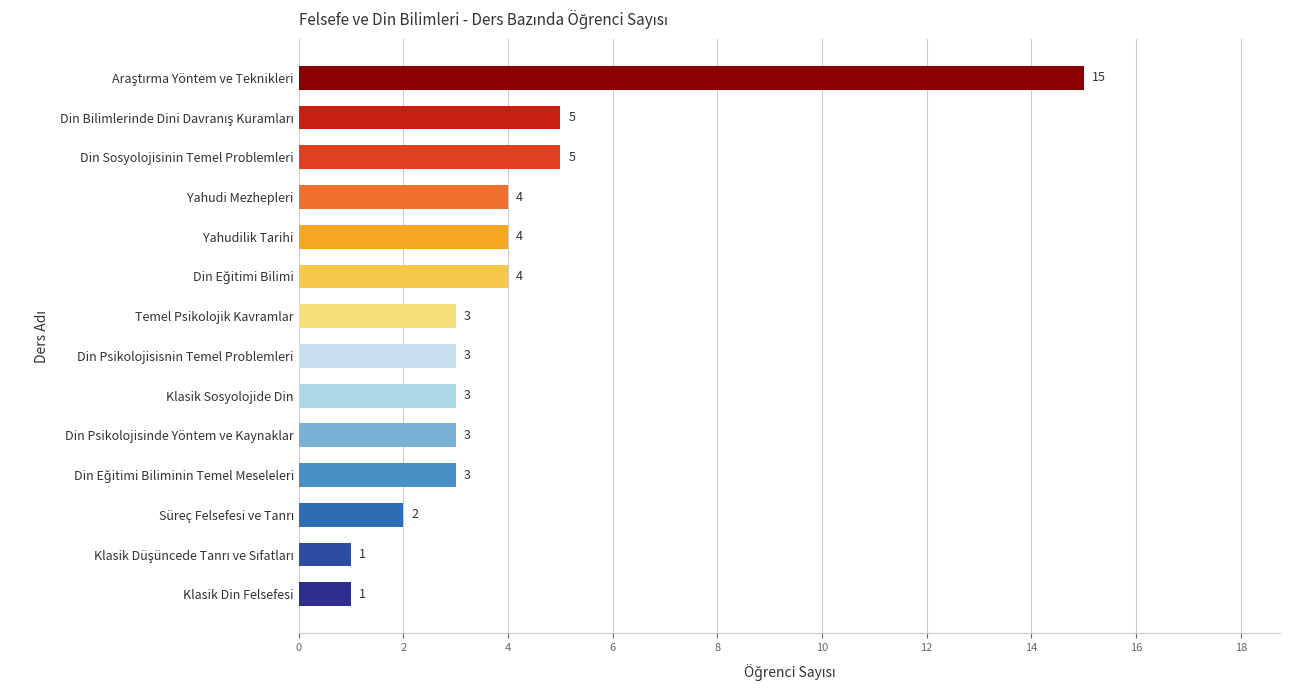

The chart shows a value of 2 at Temel Psikolojik Kavramlar. True or false?

False